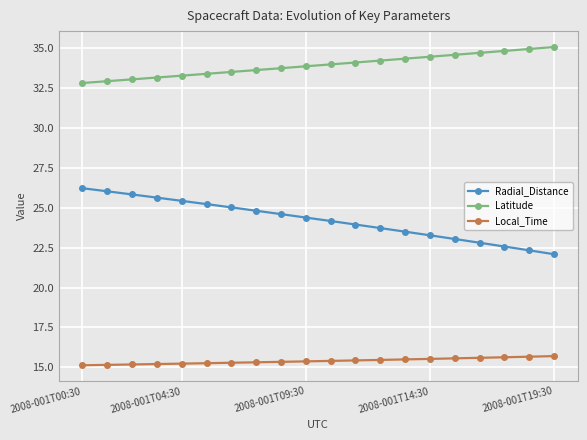

Does the chart have visible grid lines?

Yes